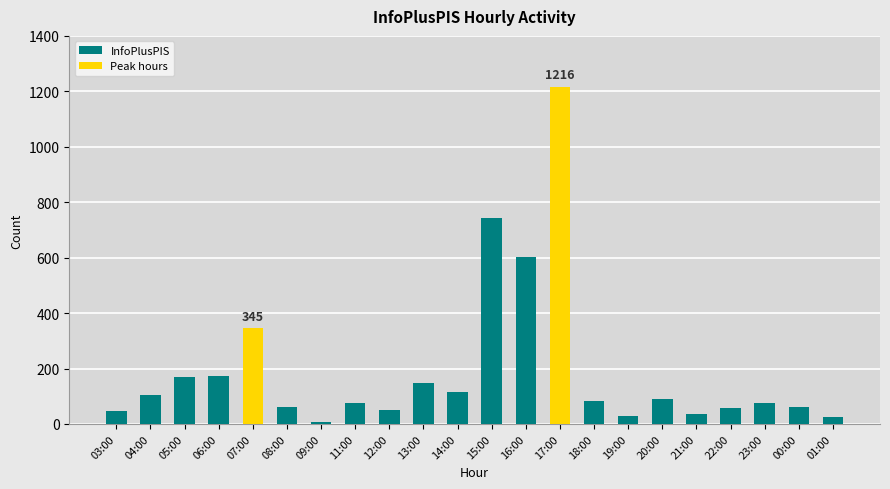

What is the change in value from 15:00 to 00:00?

-683